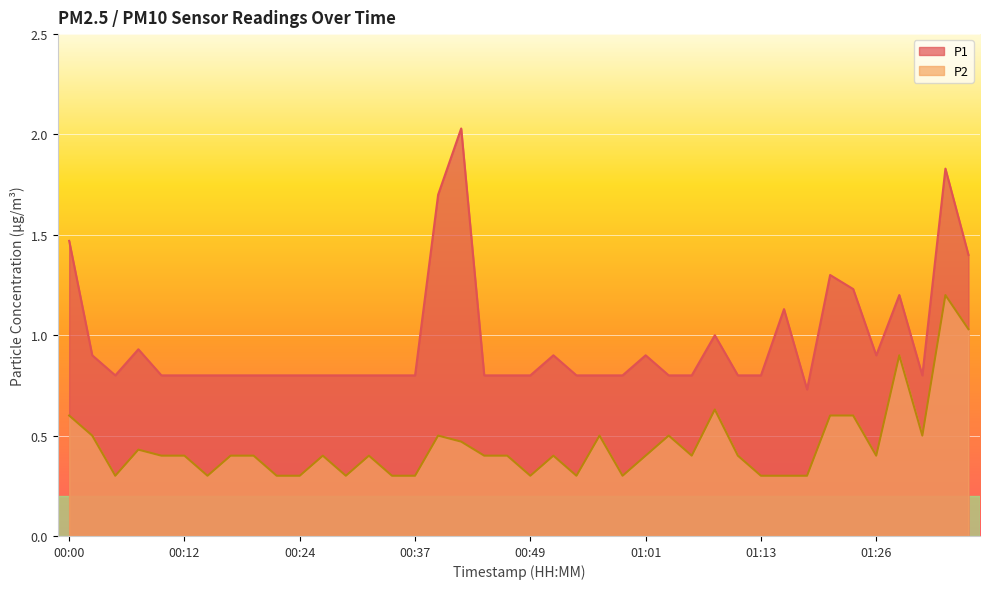

How many lines are shown in the chart?

2